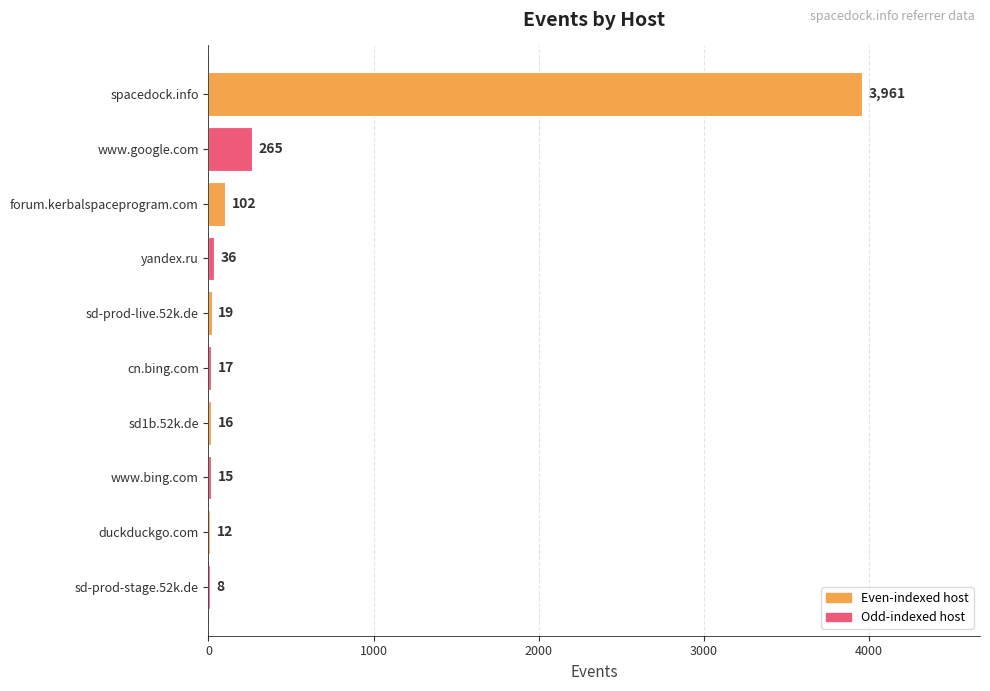

Reading top to bottom, list all the values displayed in this chart.

spacedock.info=3961	www.google.com=265	forum.kerbalspaceprogram.com=102	yandex.ru=36	sd-prod-live.52k.de=19	cn.bing.com=17	sd1b.52k.de=16	www.bing.com=15	duckduckgo.com=12	sd-prod-stage.52k.de=8